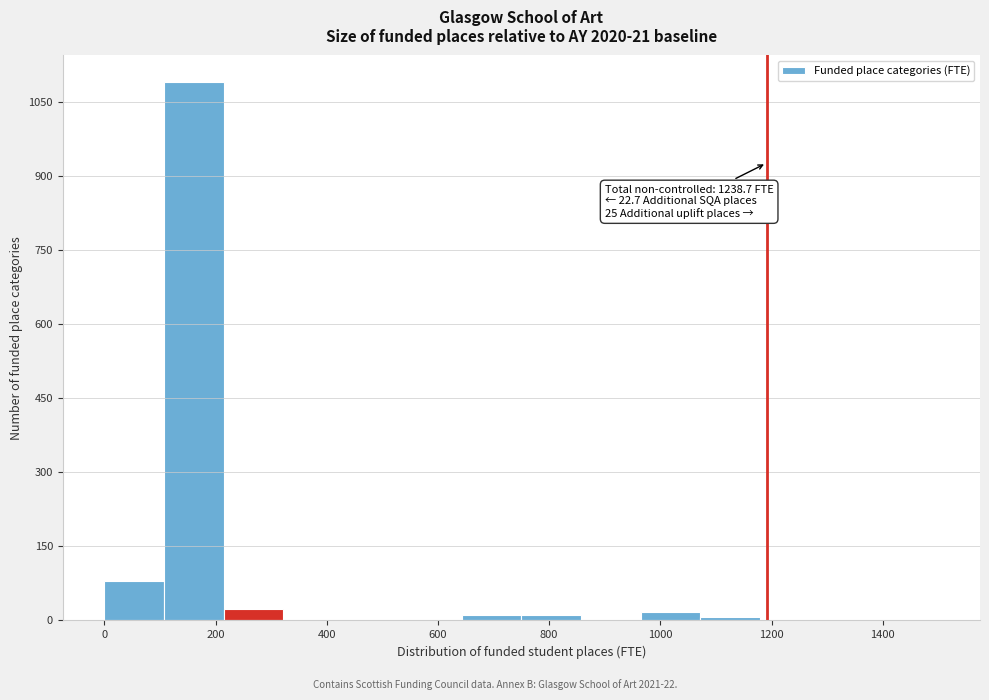

Which range on the x-axis has the tallest bar?

100 to 220